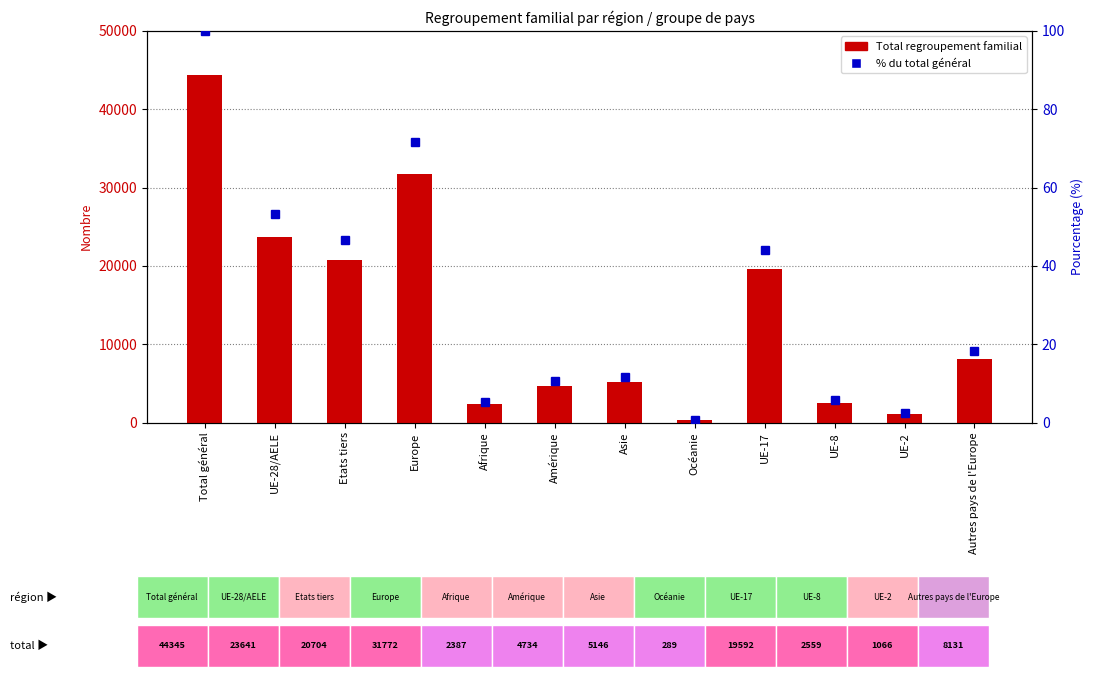

Which series changed the most between Afrique and Asie?

Total regroupement familial